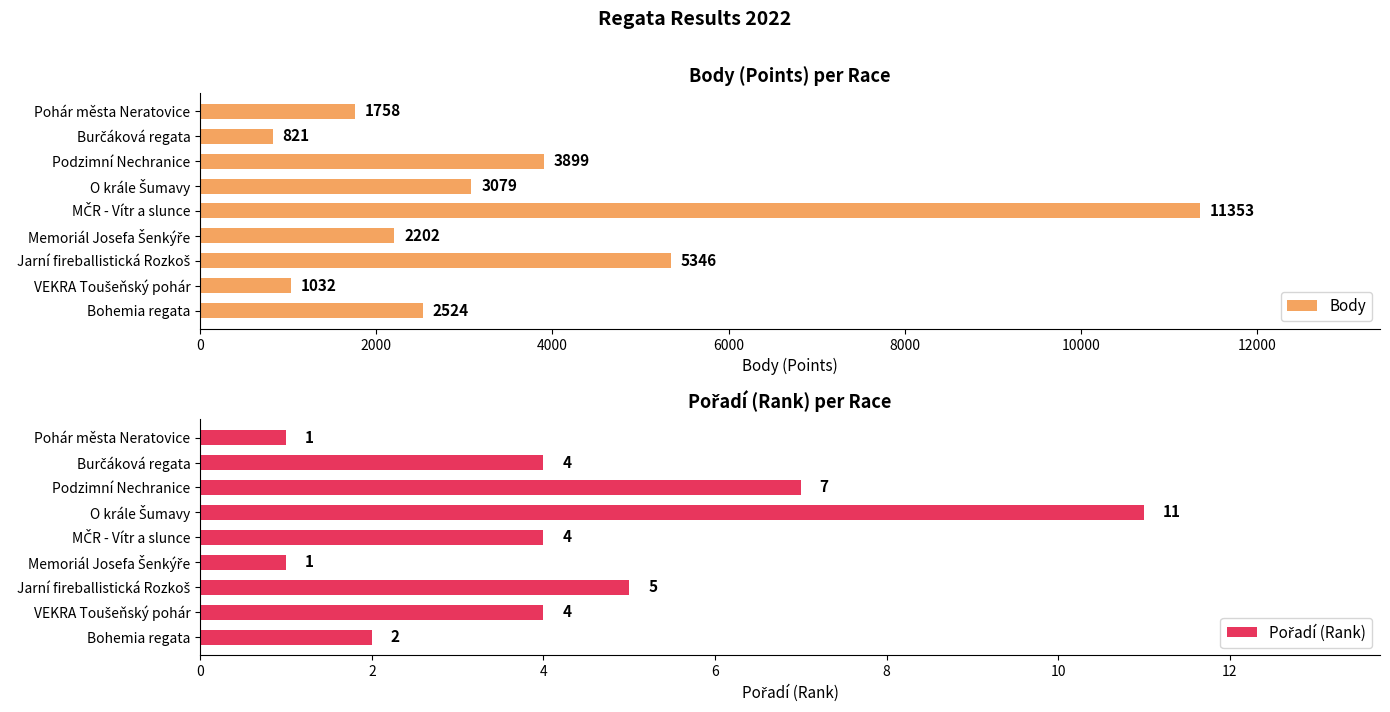

Which series has the widest spread of values?

Body